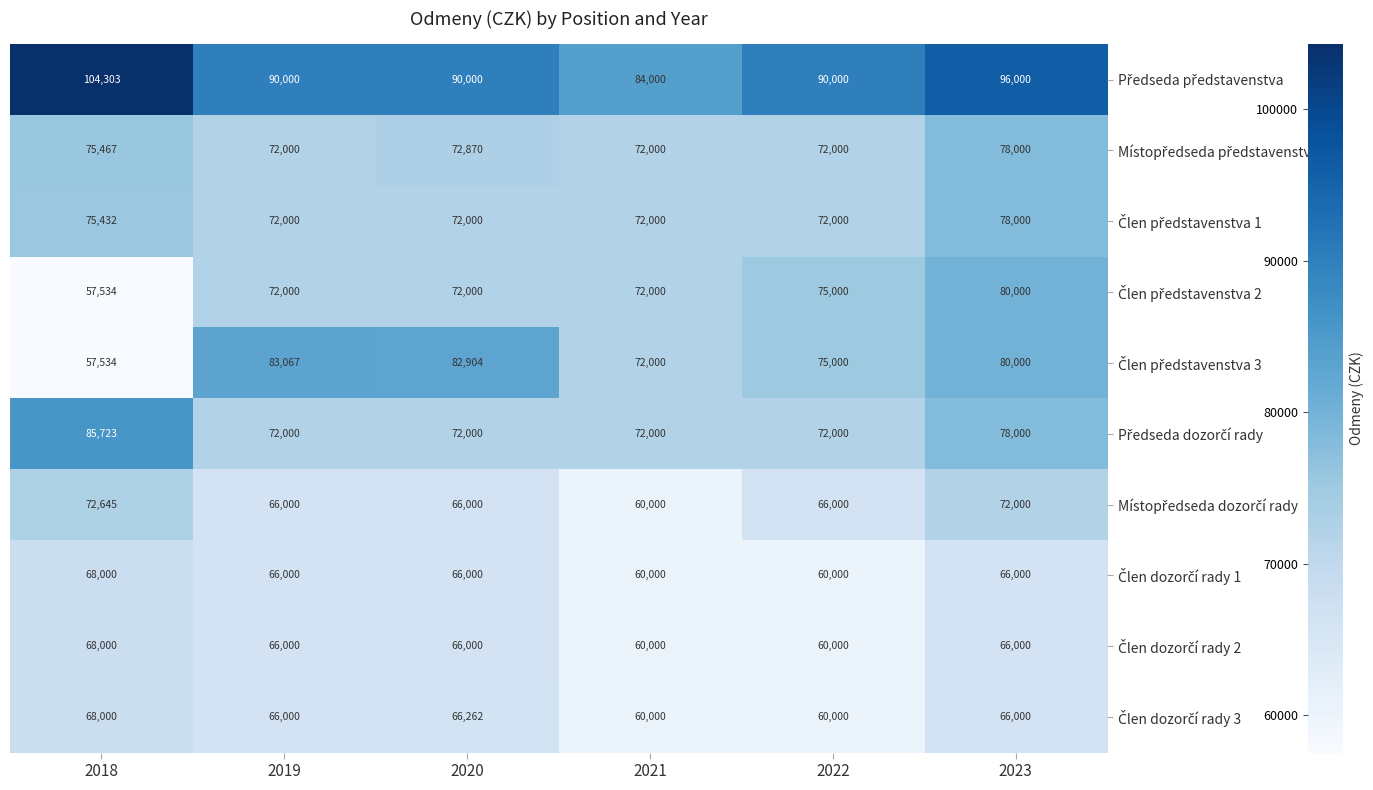

At how many categories does at least one series exceed 82513?

6